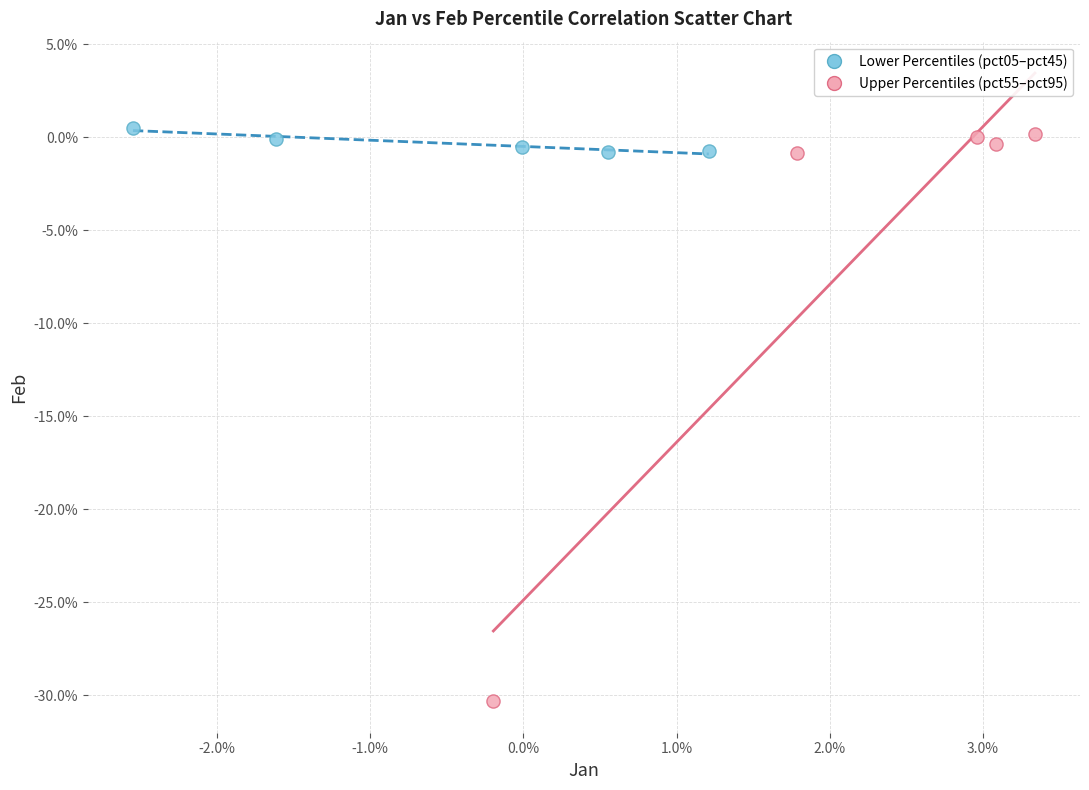

Which series contains the lowest Y value?

Upper Percentiles (pct55–pct95)